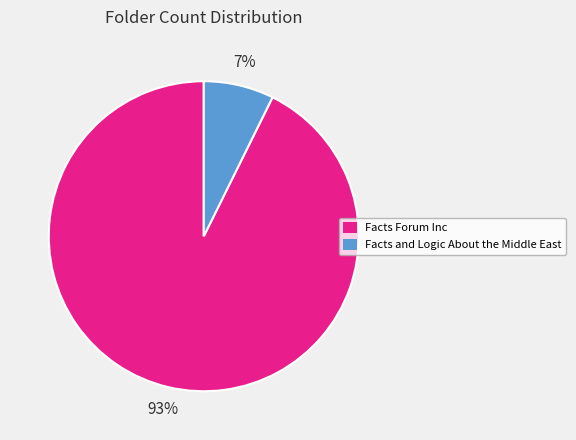

To the nearest percent, what portion does Facts and Logic About the Middle East represent?

7%